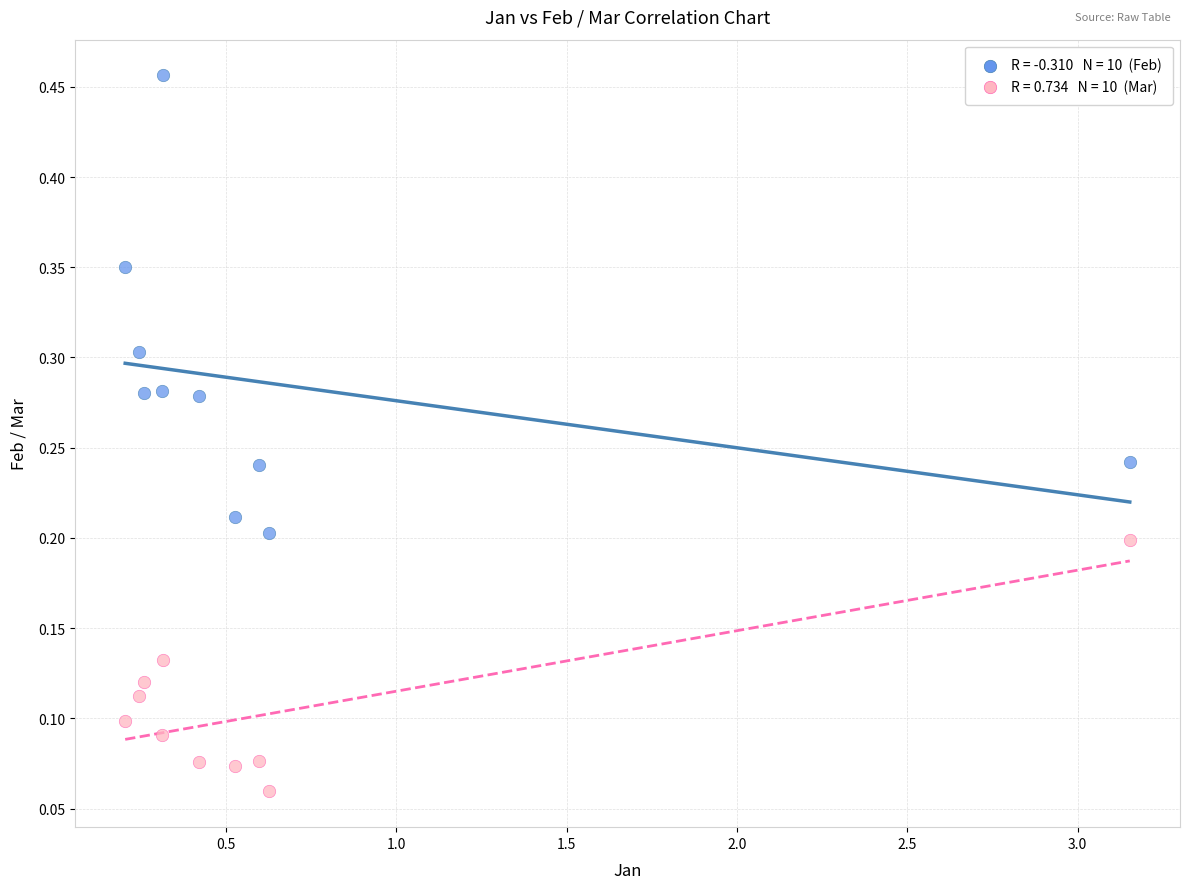

Across all data points, what is the range of X values (max minus min)?

2.9